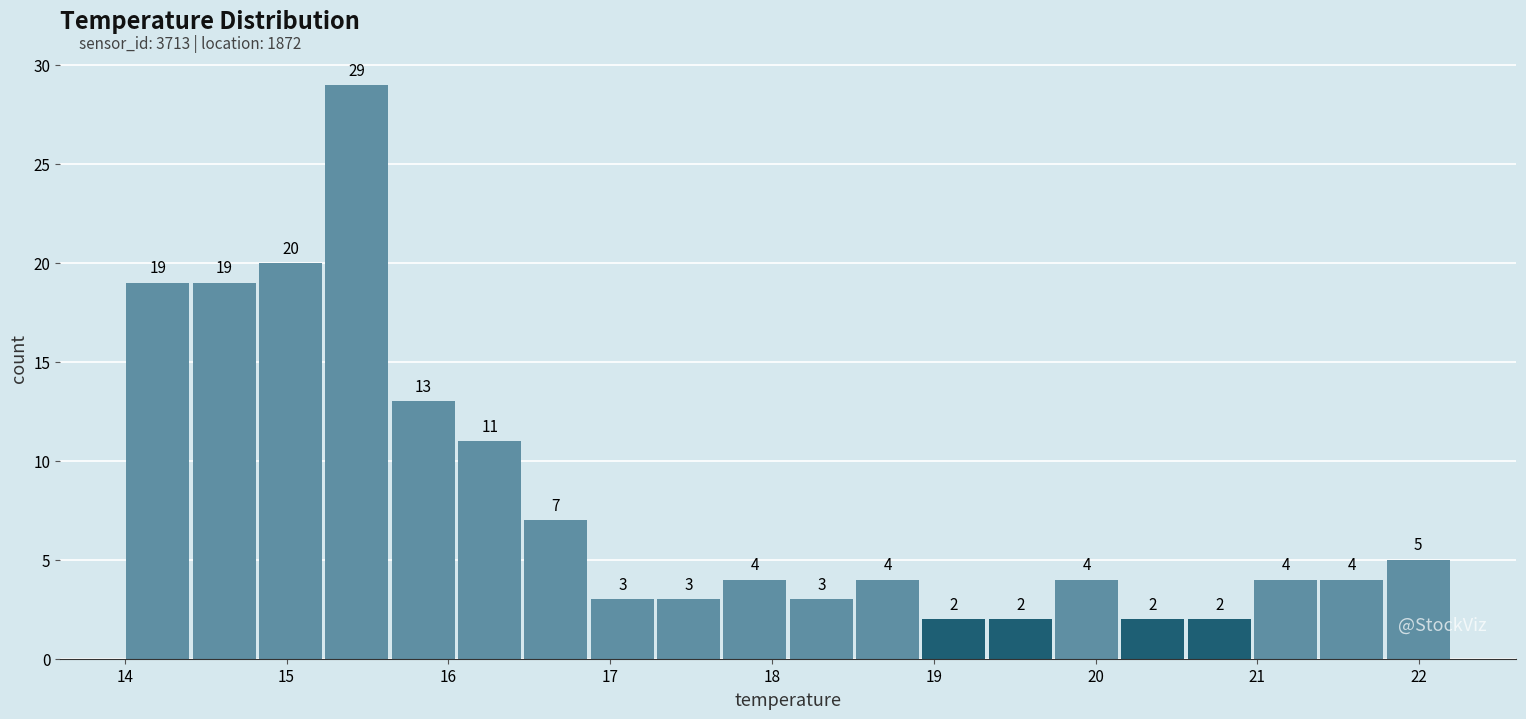

What is the height of the bar covering 21.38 to 21.79 on the x-axis? The bar edges are not printed on the chart, so give them approximately, as read against the axis.

4